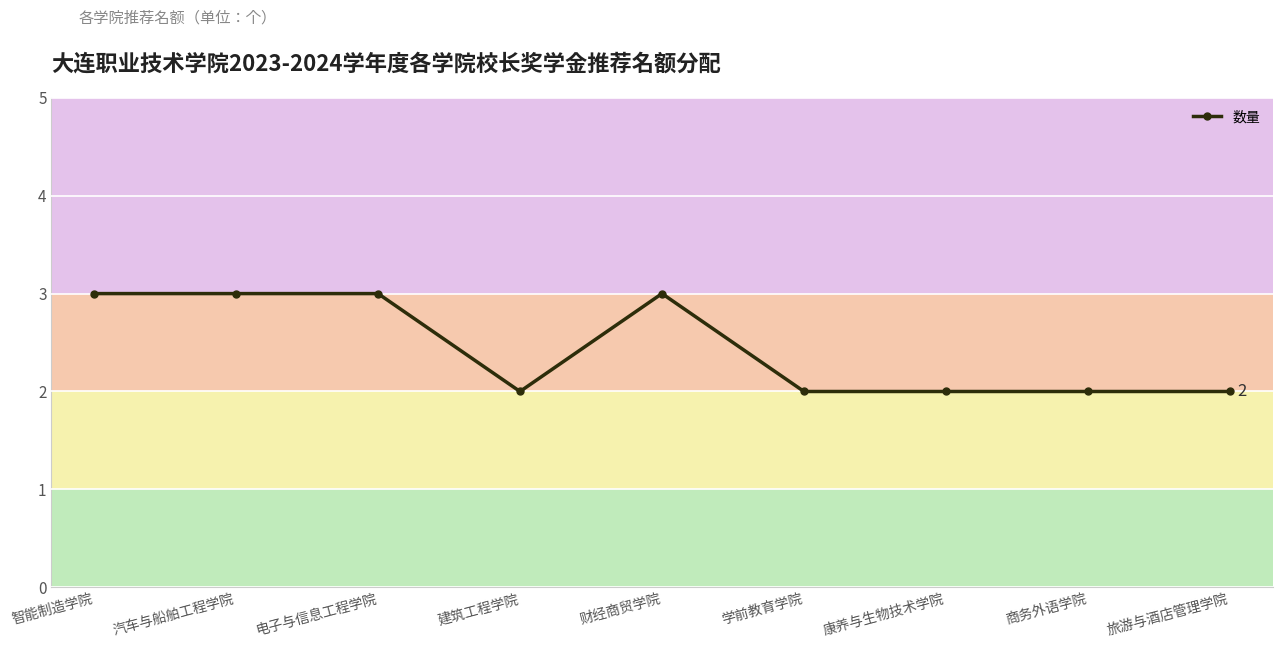

What is the label of the 2nd point from the left?

汽车与船舶工程学院